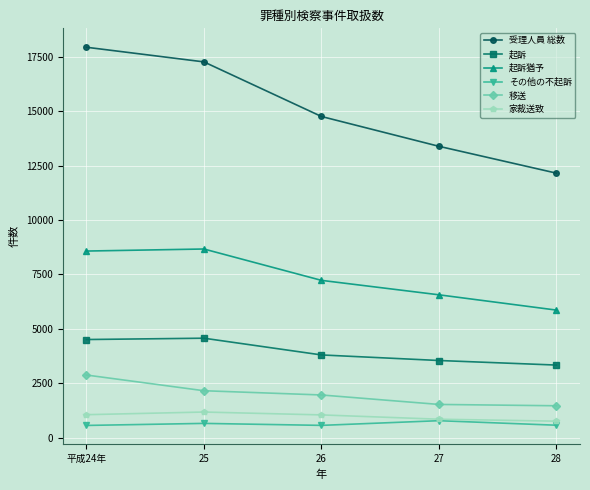

What is the difference between the 起訴猶予 values at 平成24年 and 25?

94